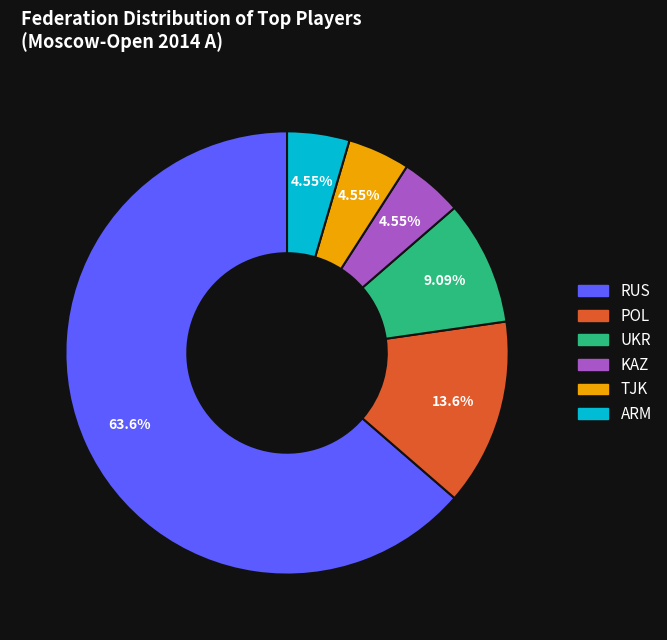

Is there any slice that represents more than half of the pie?

Yes